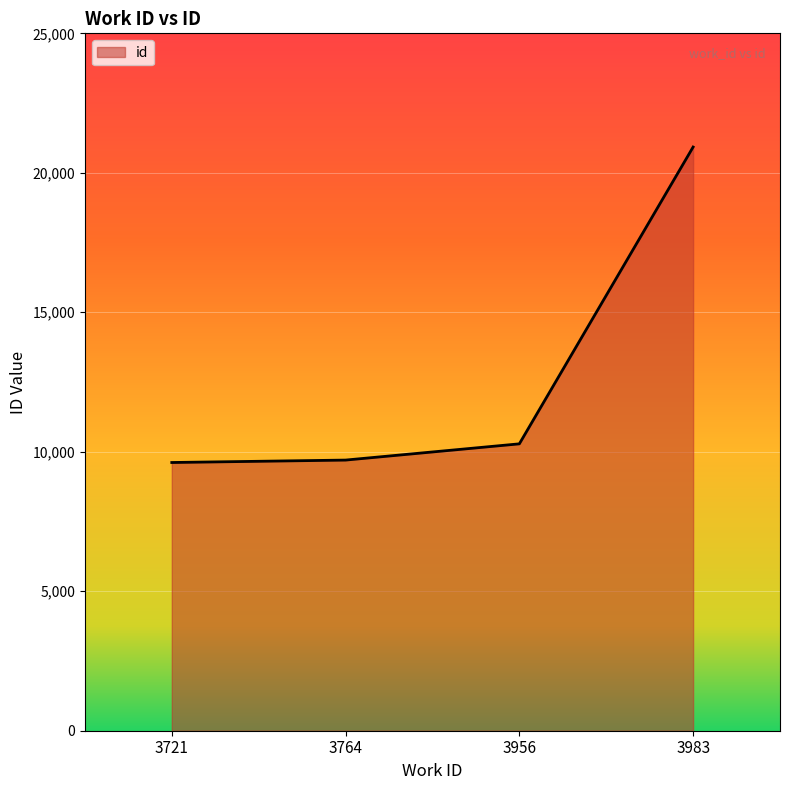

At which category does the chart reach its peak across all series?

3983